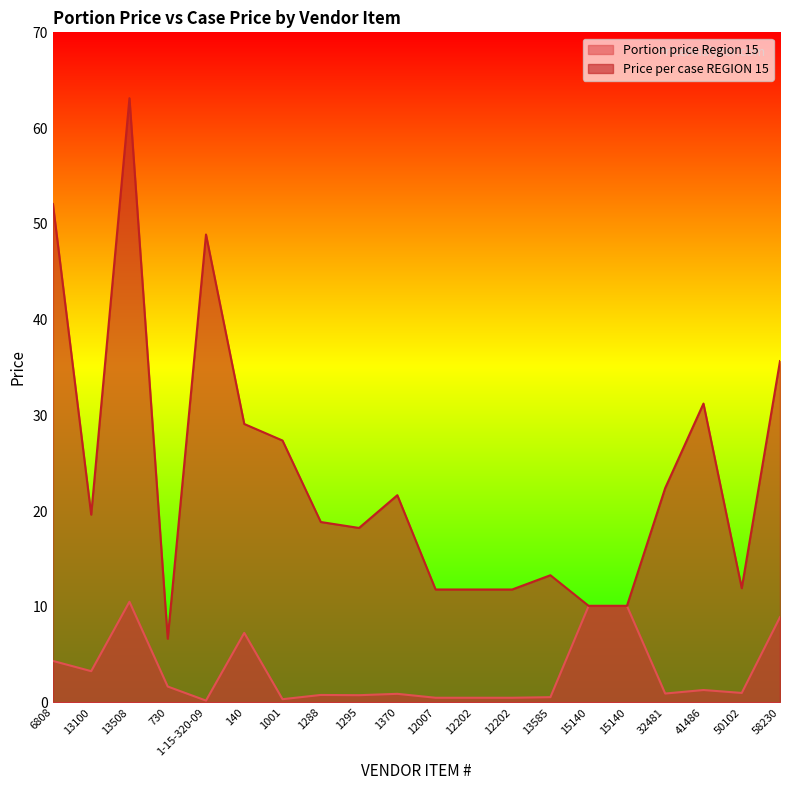

How many lines are shown in the chart?

2